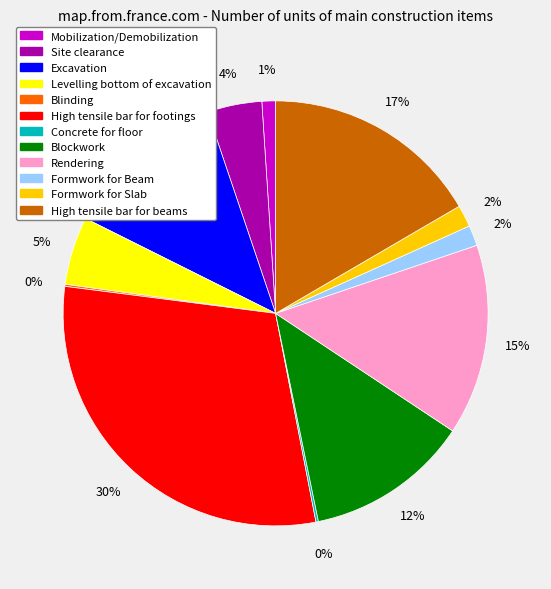

Is the sum of Site clearance and Mobilization/Demobilization greater than half?

No